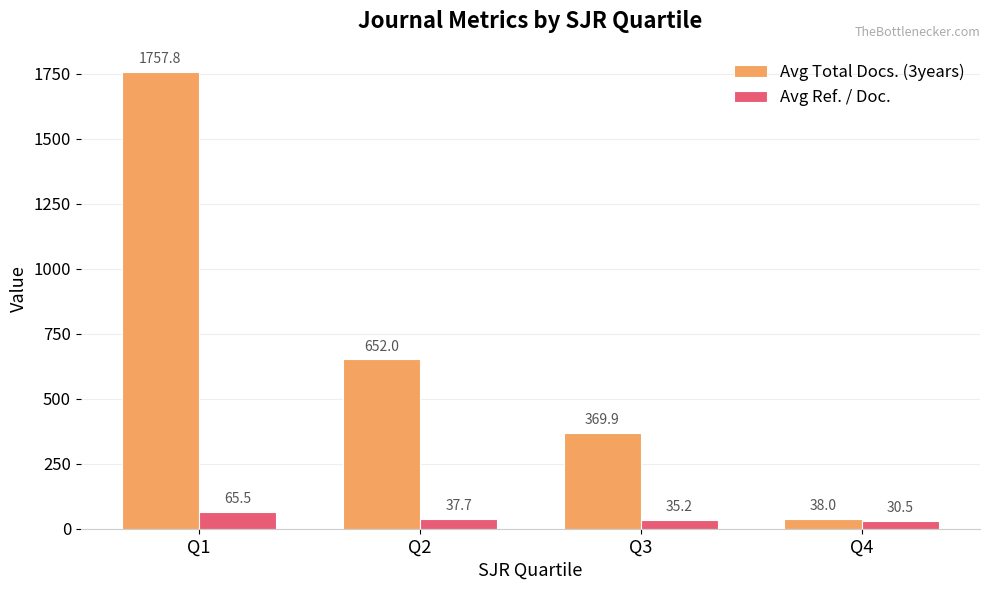

What is the total value across all series at Q3?

405.1